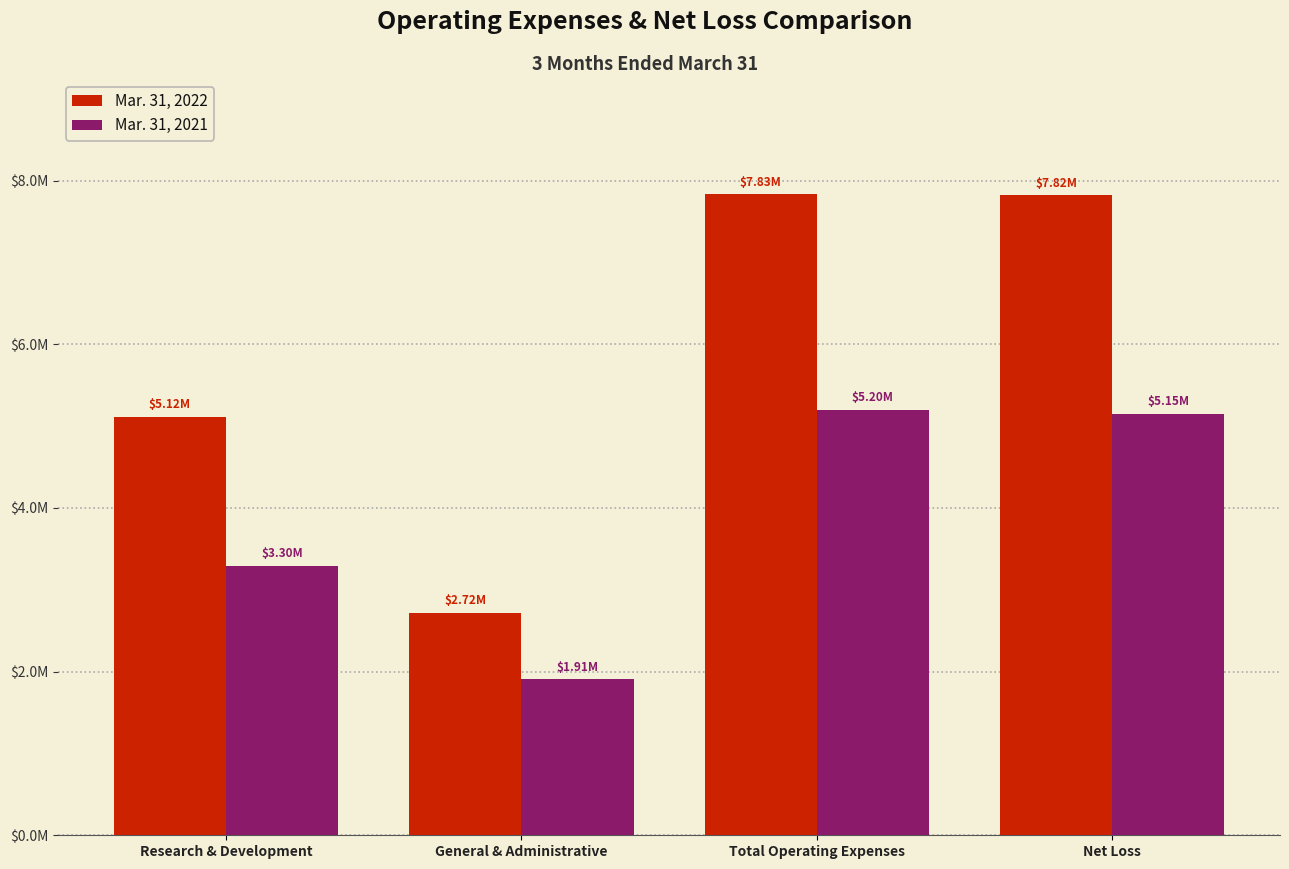

What is the label of the 3rd bar from the right?

General & Administrative